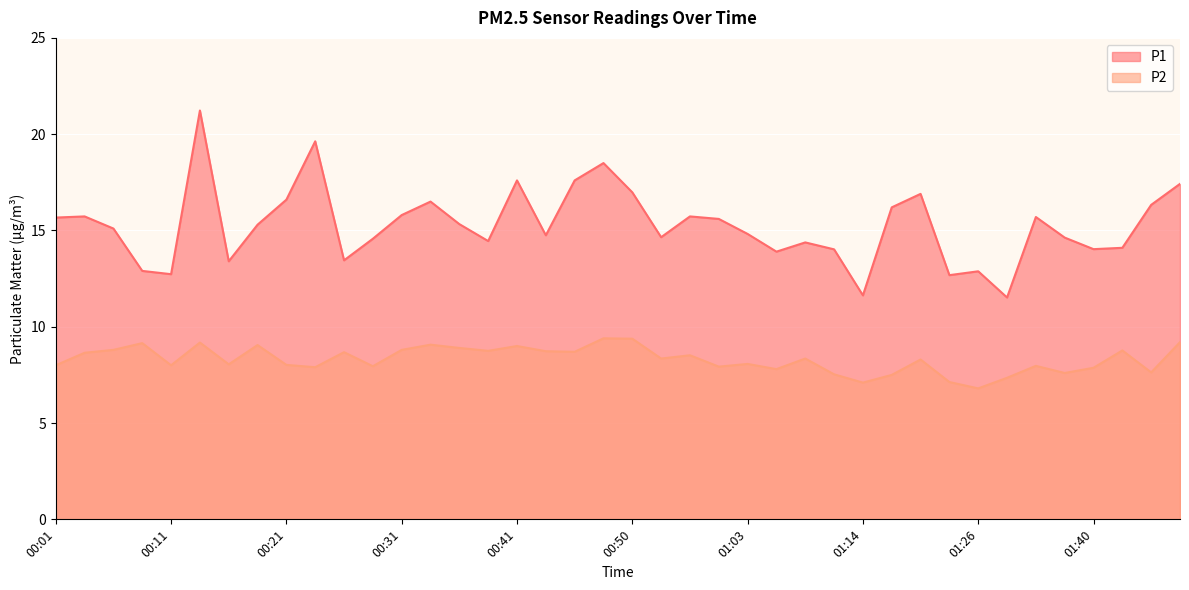

What are all the series names shown in the legend?

P1, P2